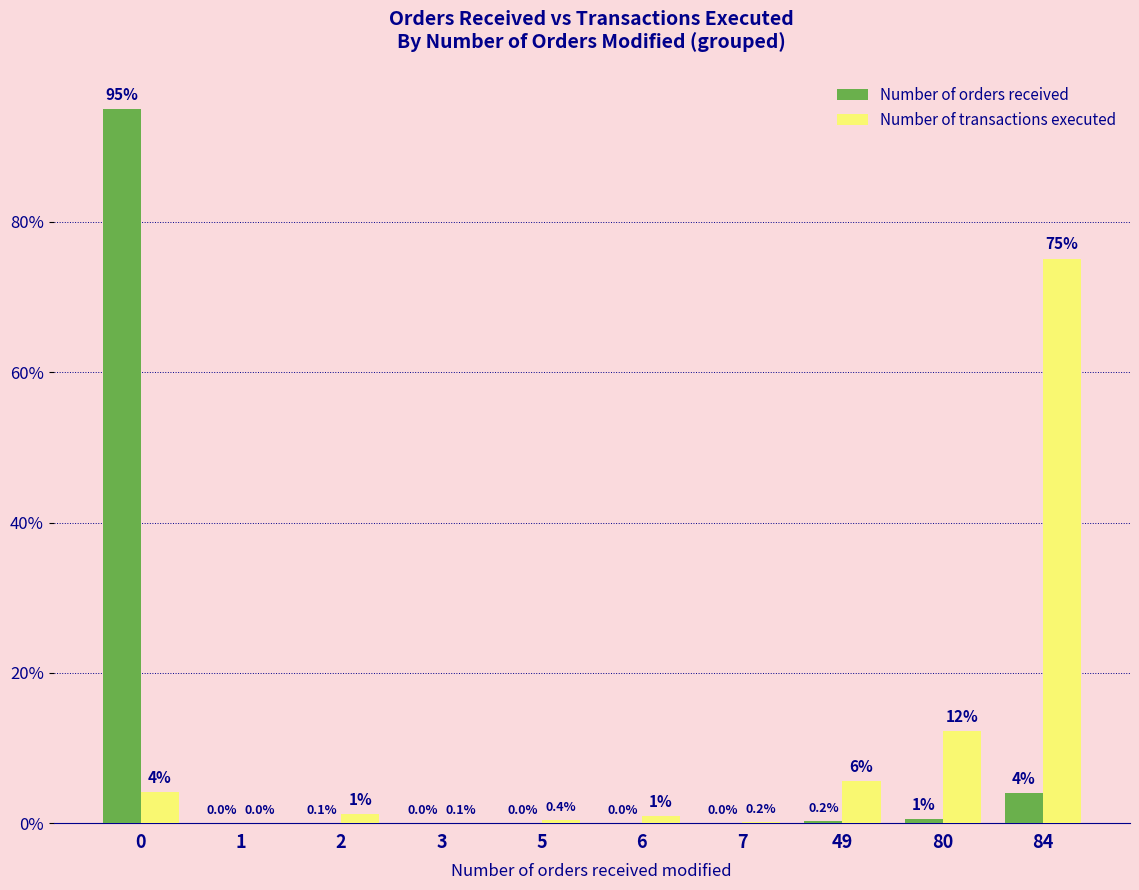

Between 1 and 3, which series saw the biggest shift?

Number of transactions executed